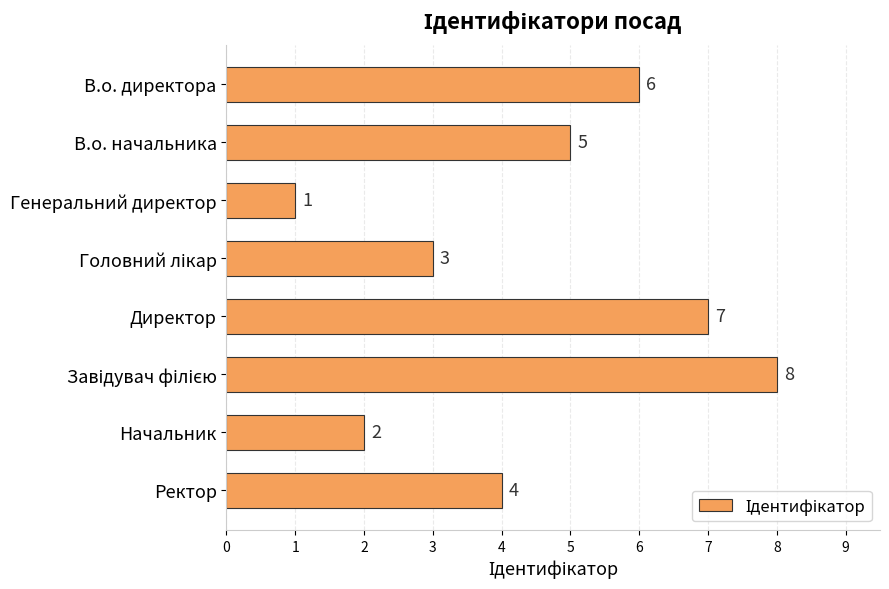

Count the number of data series in this chart.

1